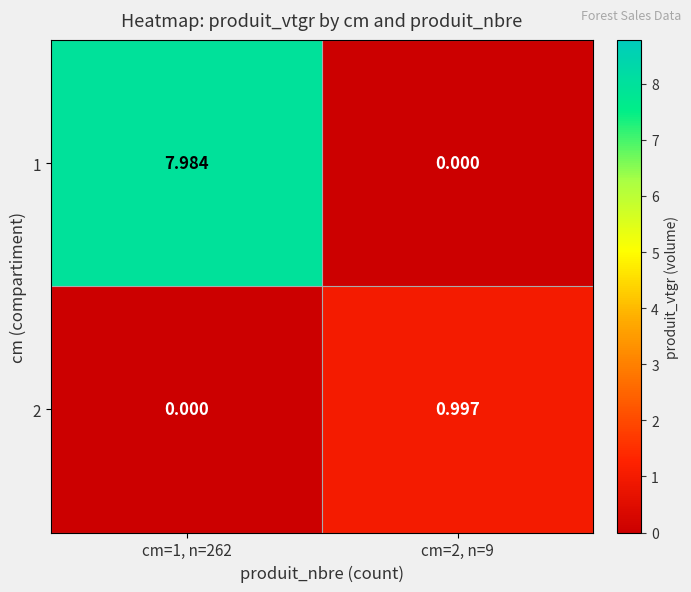

At how many categories does at least one series exceed 6?

1